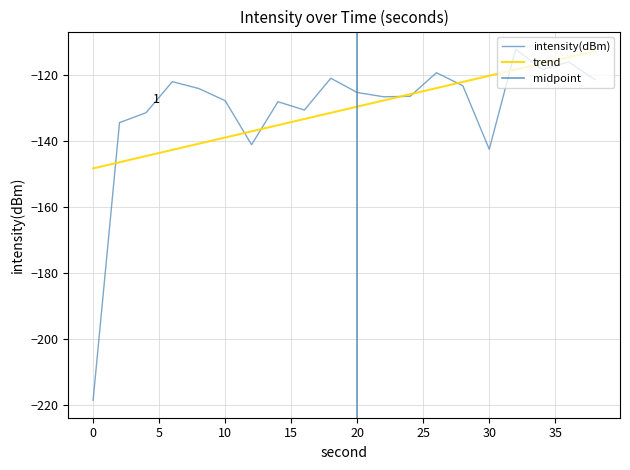

The value at 36 is -116.2. True or false?

True